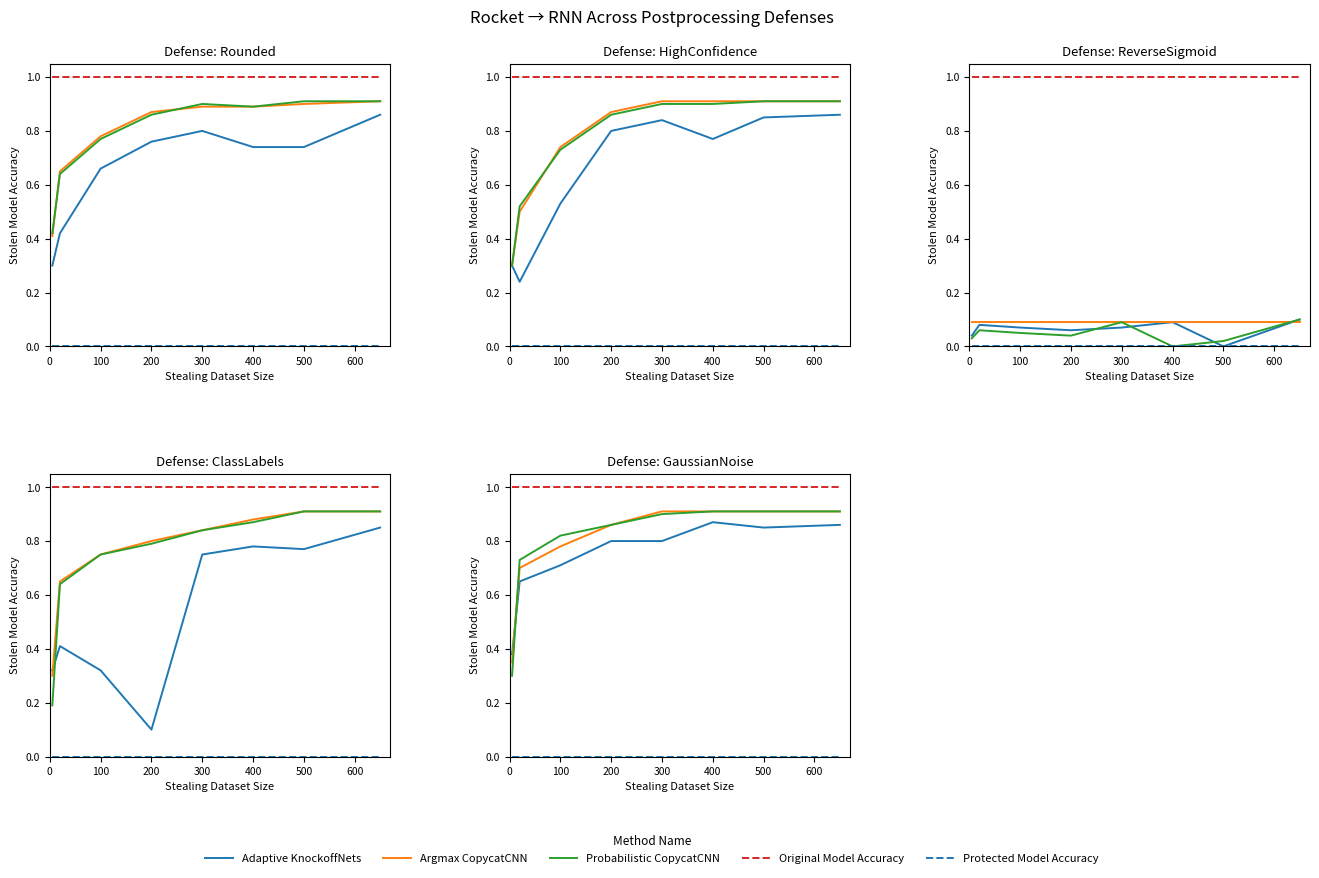

True or false: Probabilistic CopycatCNN has more than 2 points higher than both neighbors.

False